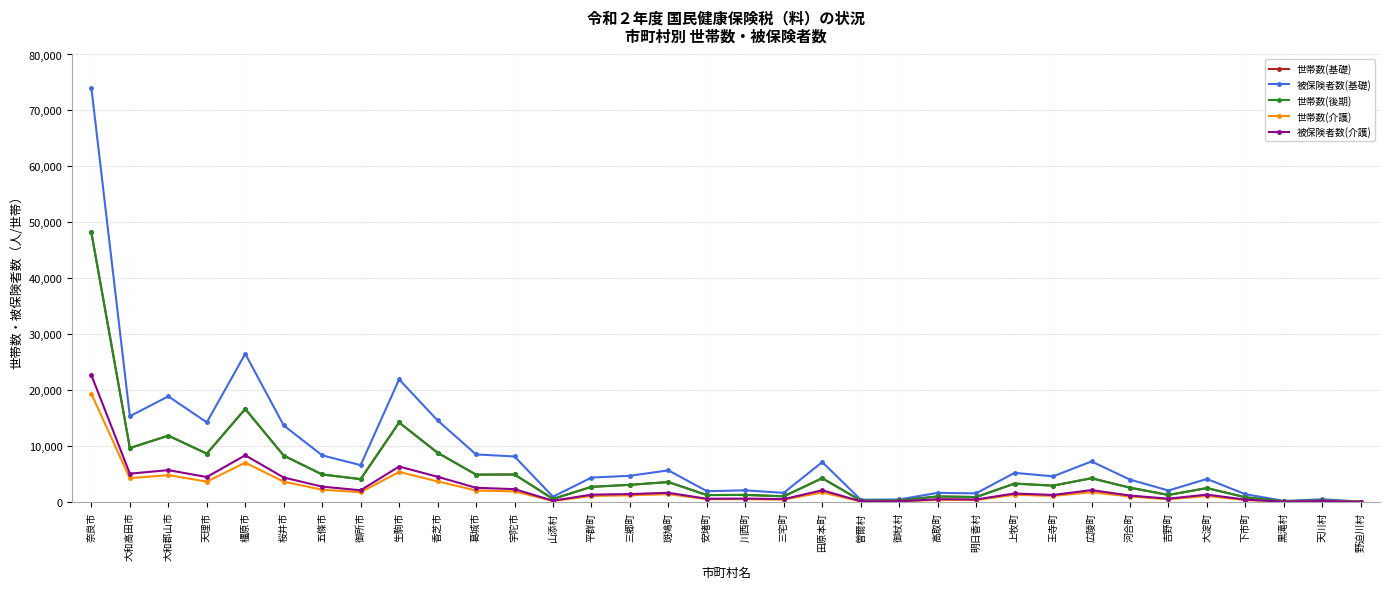

How many interior local valleys does the 世帯数(後期) series have?

12